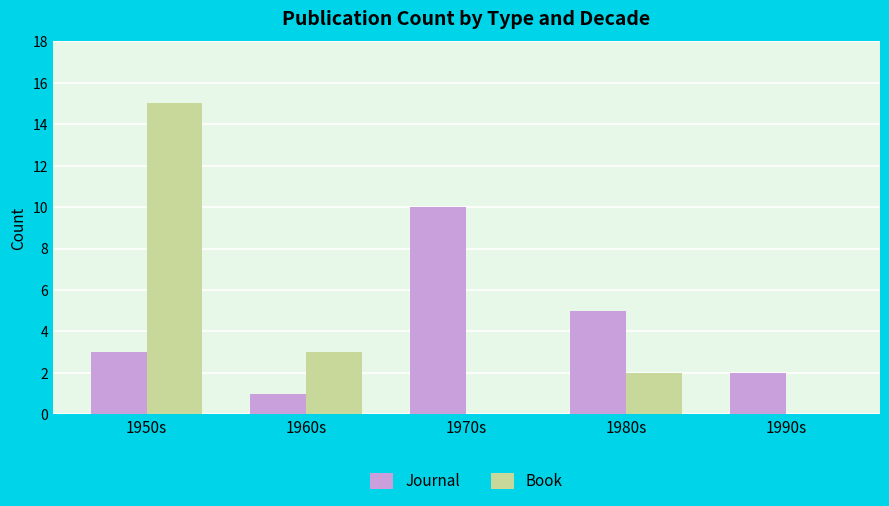

What is the sum of the Journal values at 1990s and 1980s?

7